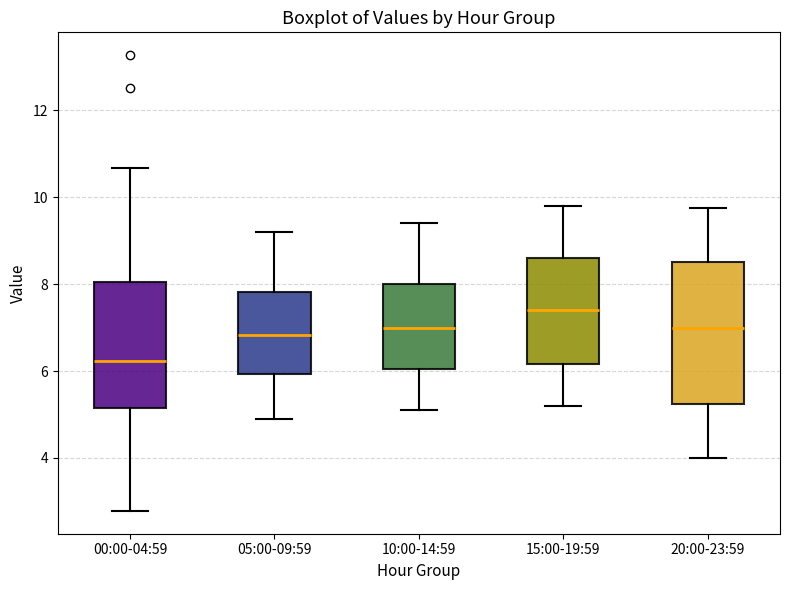

Which box has the highest median line?

15:00-19:59